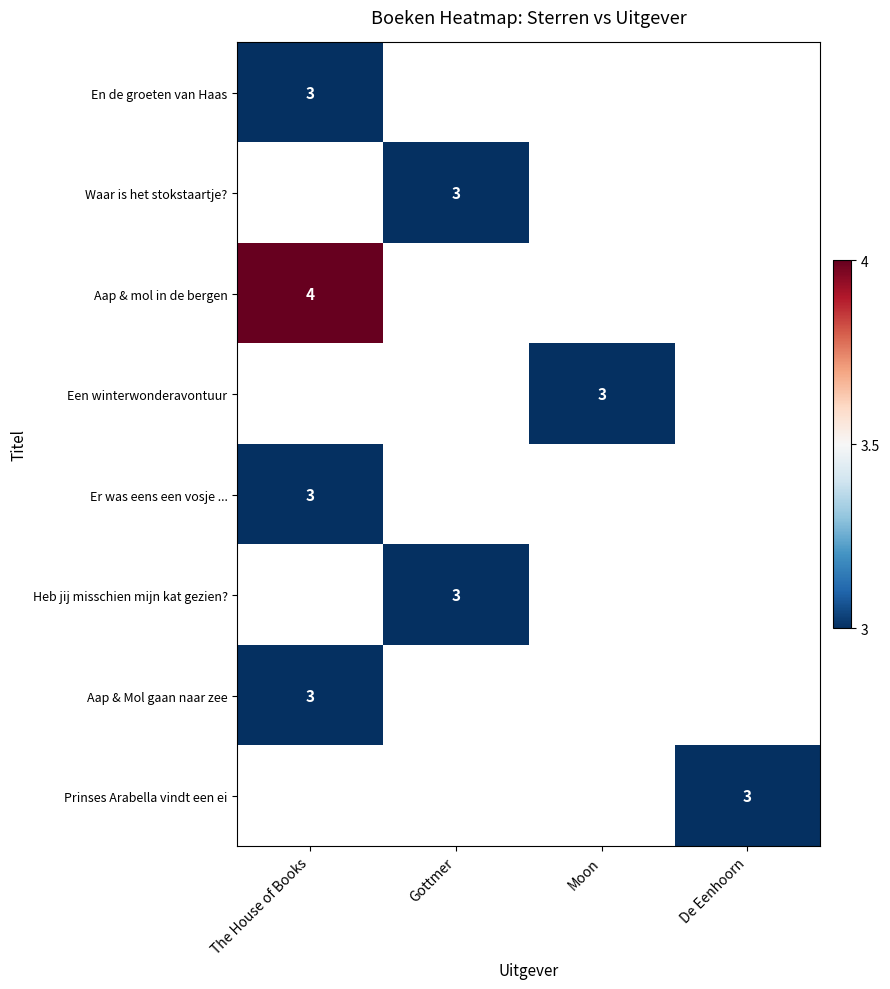

What is the maximum value shown in the chart?

4.0